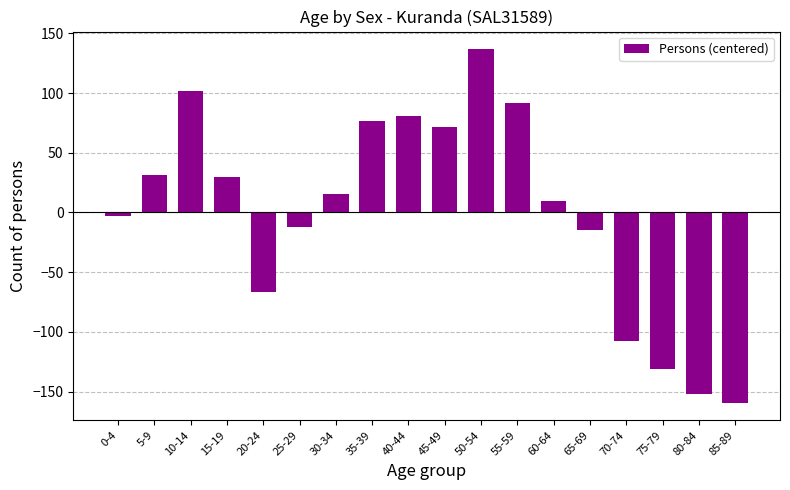

How many data points are less than 15?

9